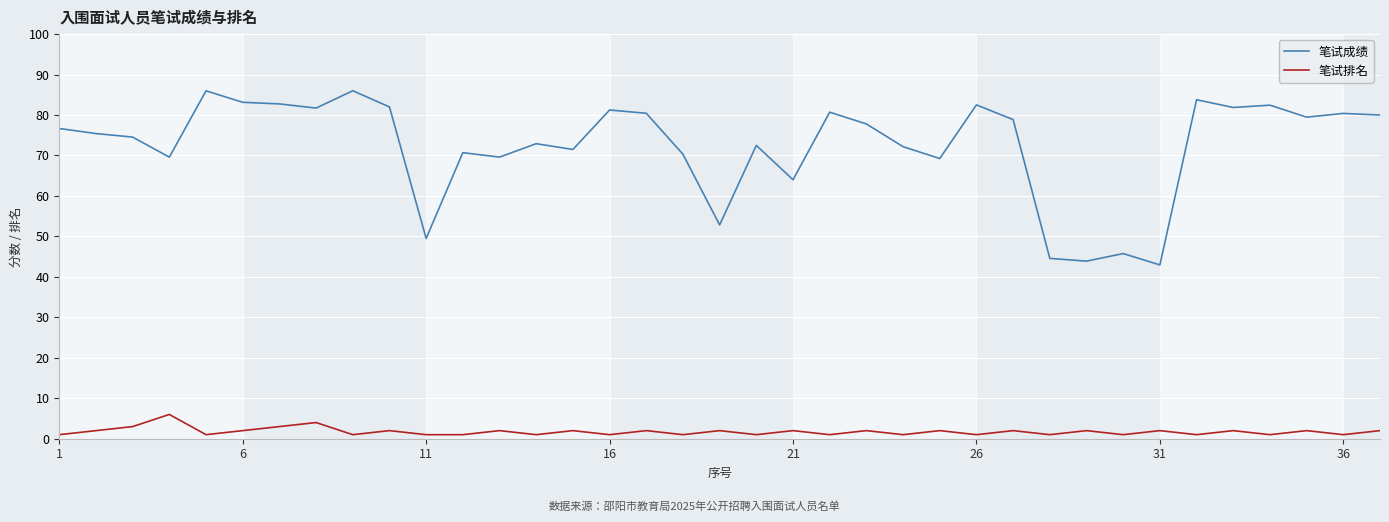

Which series has the largest total across all categories?

笔试成绩